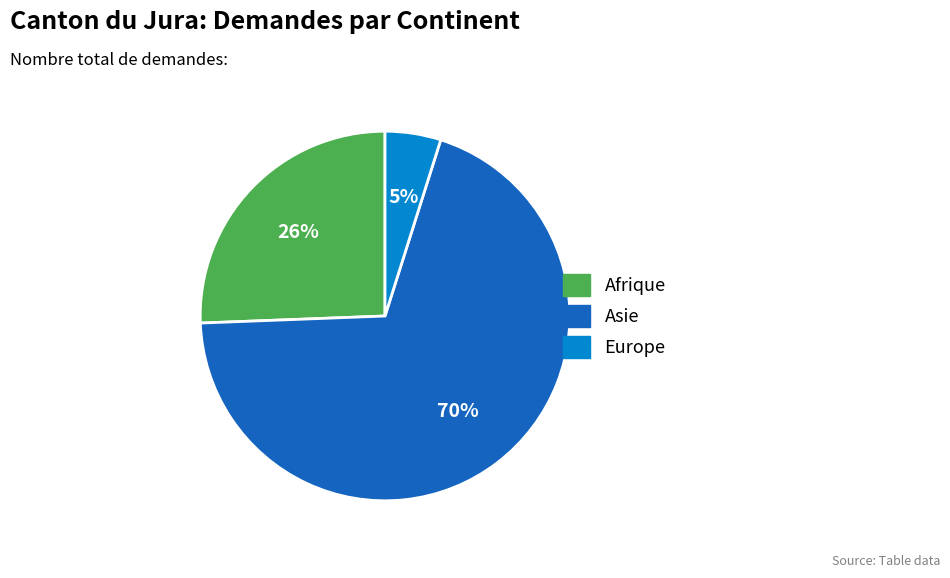

To the nearest percent, what is the average slice percentage?

33%